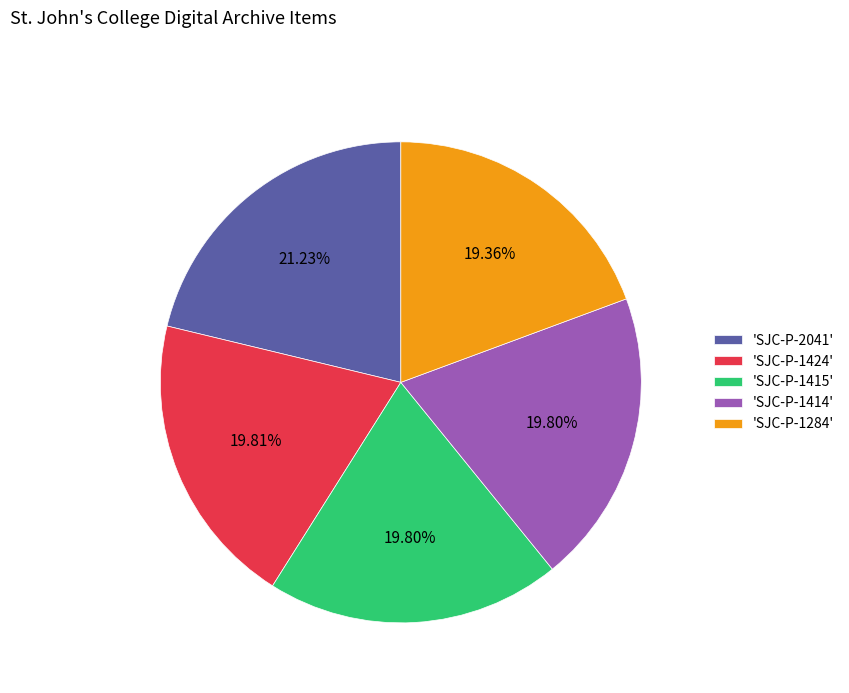

Does any single category account for the majority?

No